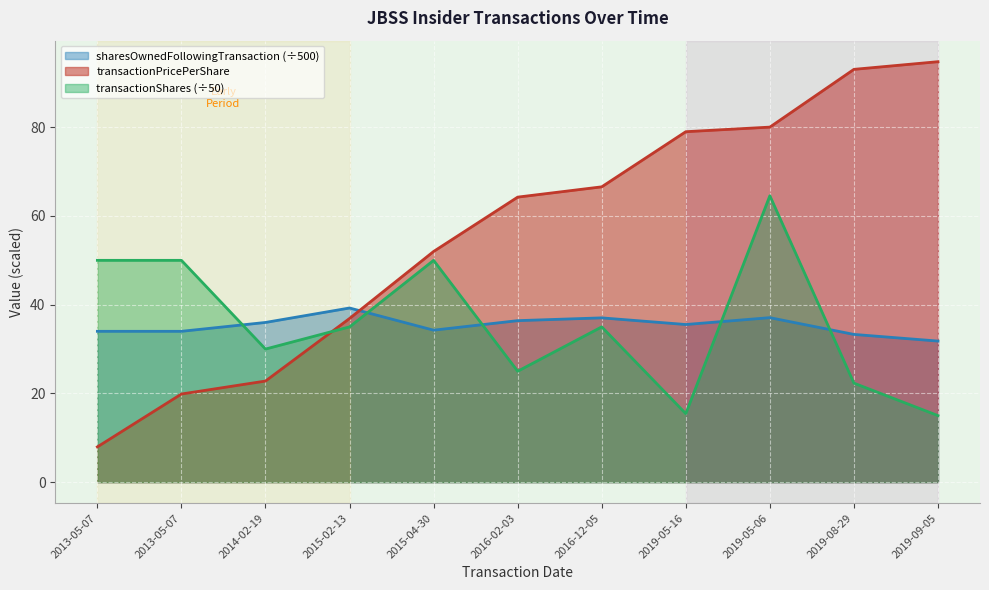

At 2016-02-03, list the series in order from smallest to largest.

transactionShares (÷50), sharesOwnedFollowingTransaction (÷500), transactionPricePerShare